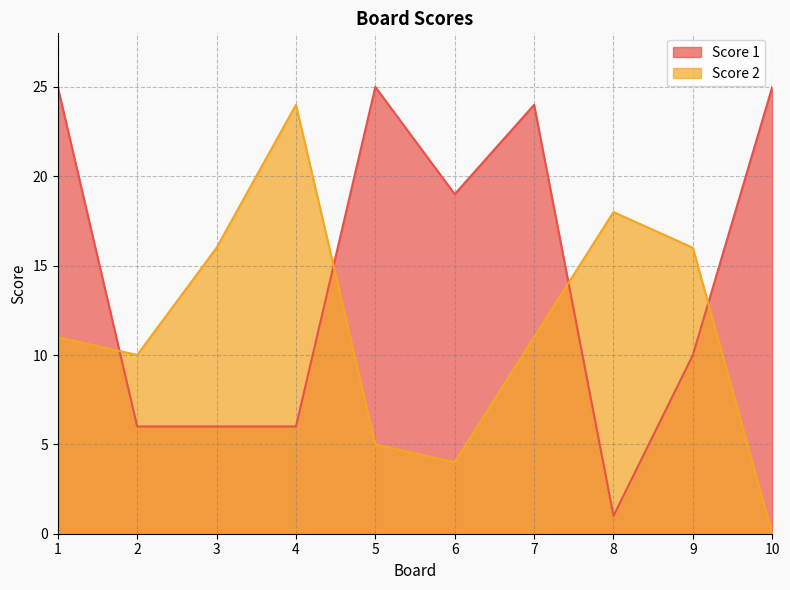

Reading left to right, extract all data points from this chart.

Score 1: 1=25	2=6	3=6	4=6	5=25	6=19	7=24	8=1	9=10	10=25
Score 2: 1=11	2=10	3=16	4=24	5=5	6=4	7=11	8=18	9=16	10=0